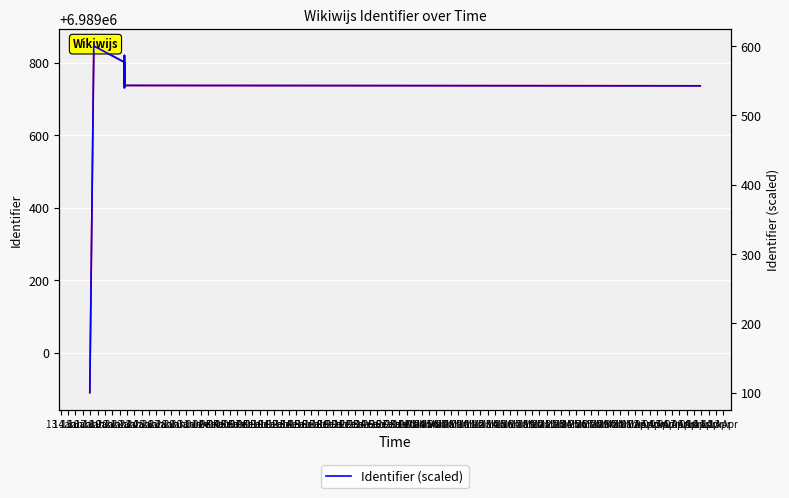

Where is Identifier nearest to the value 6989368?

17 Jan